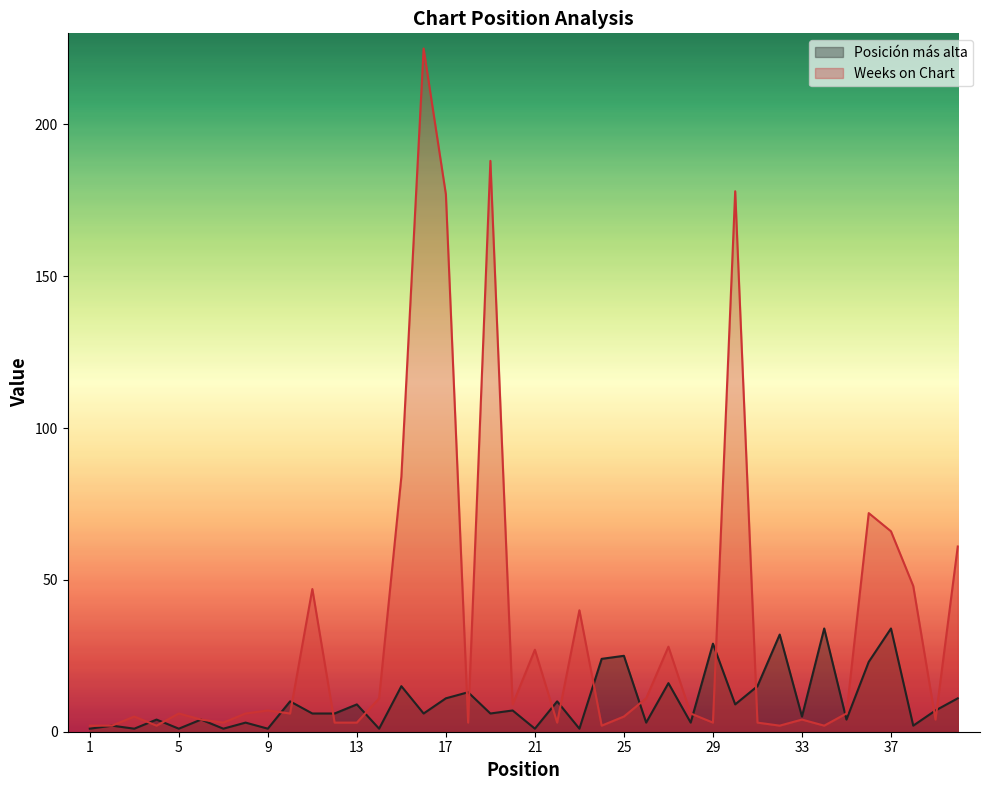

What is the smallest value displayed?

1